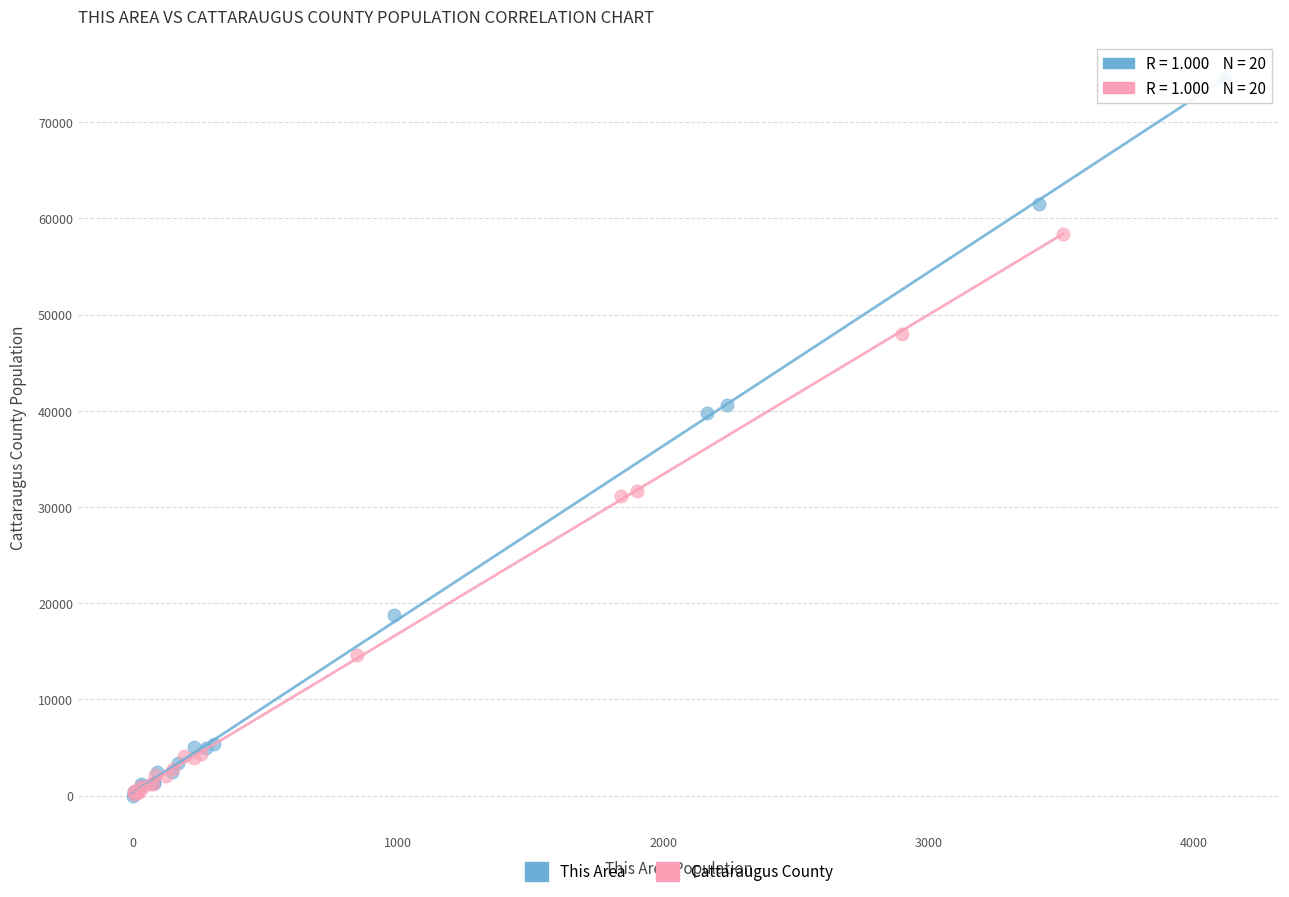

What are all the series names shown in the legend?

This Area, Cattaraugus County